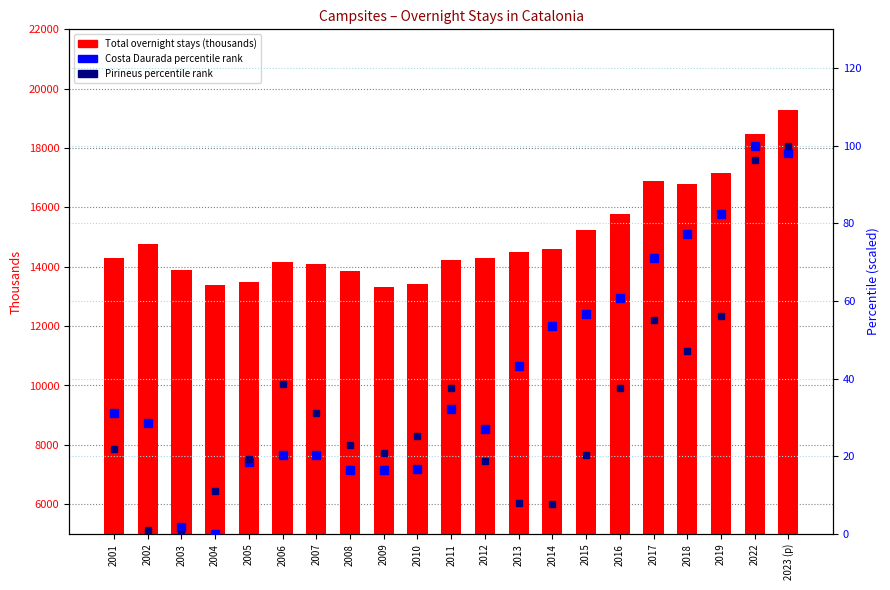

What is the label of the 3rd bar from the right?

2019